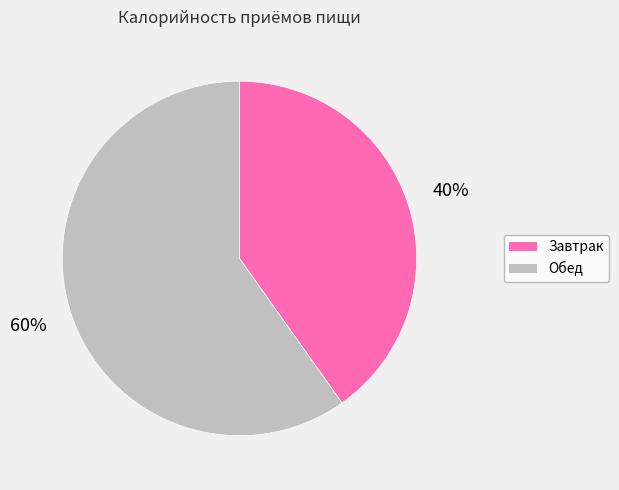

True or false: Обед accounts for 60% of the total.

True